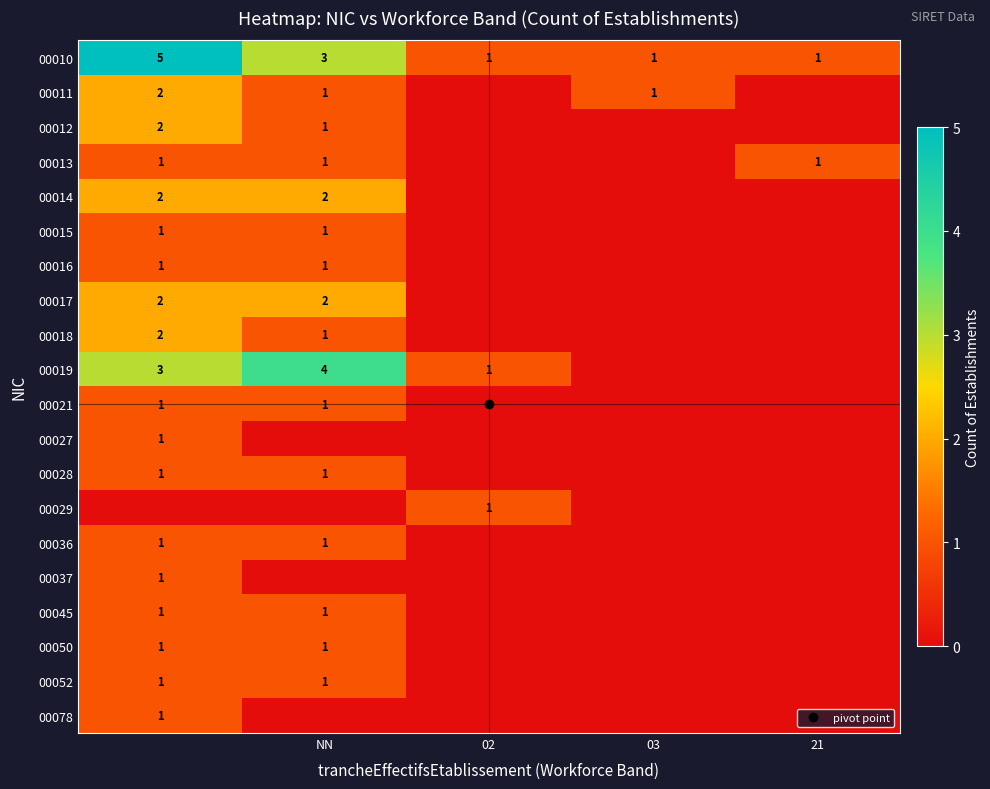

What is the difference between the highest and lowest values at 21?

1